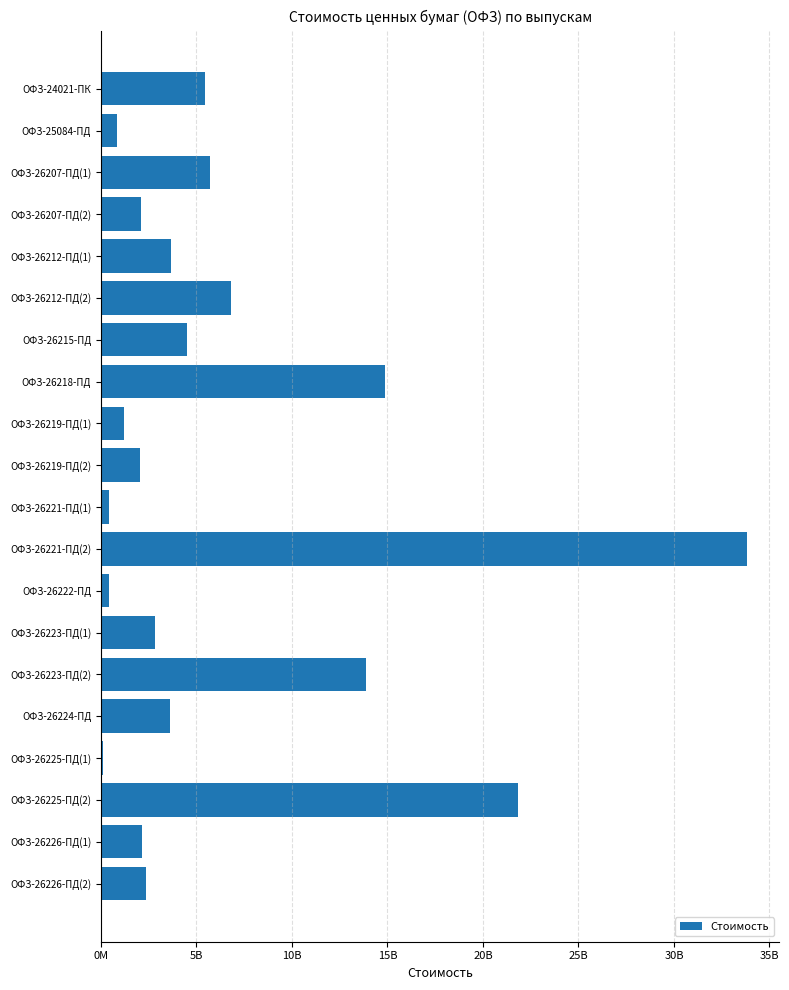

Are the bars horizontal?

Yes